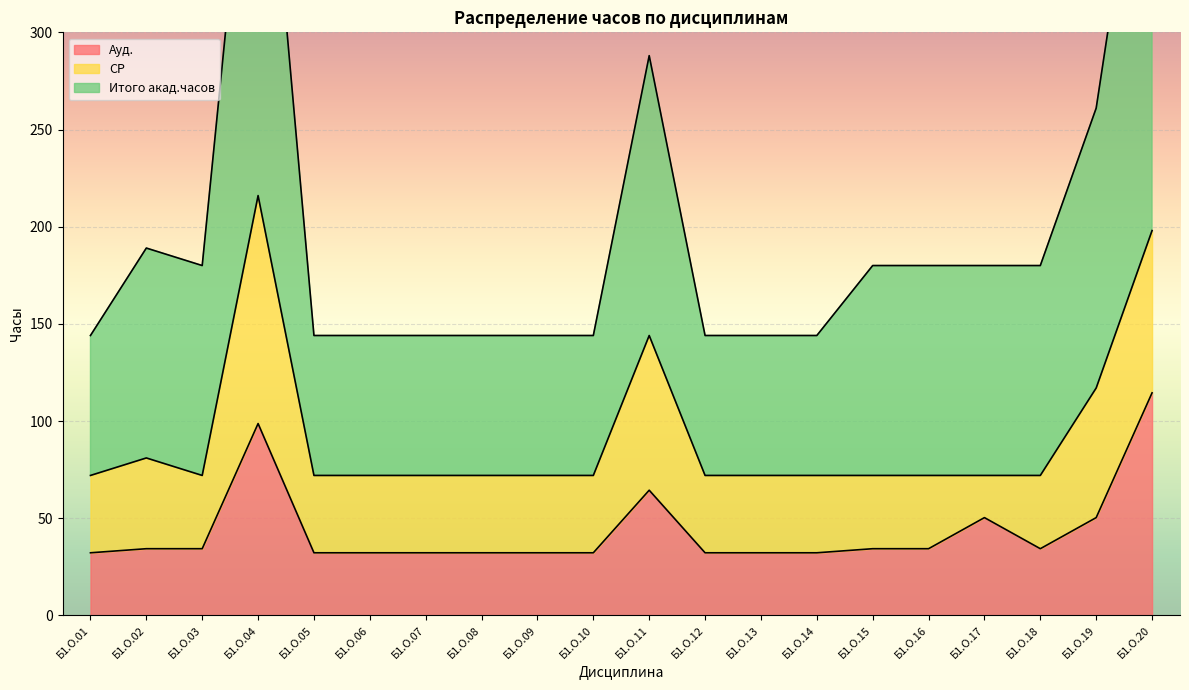

At which label is Ауд. closest to 73?

Б1.О.11